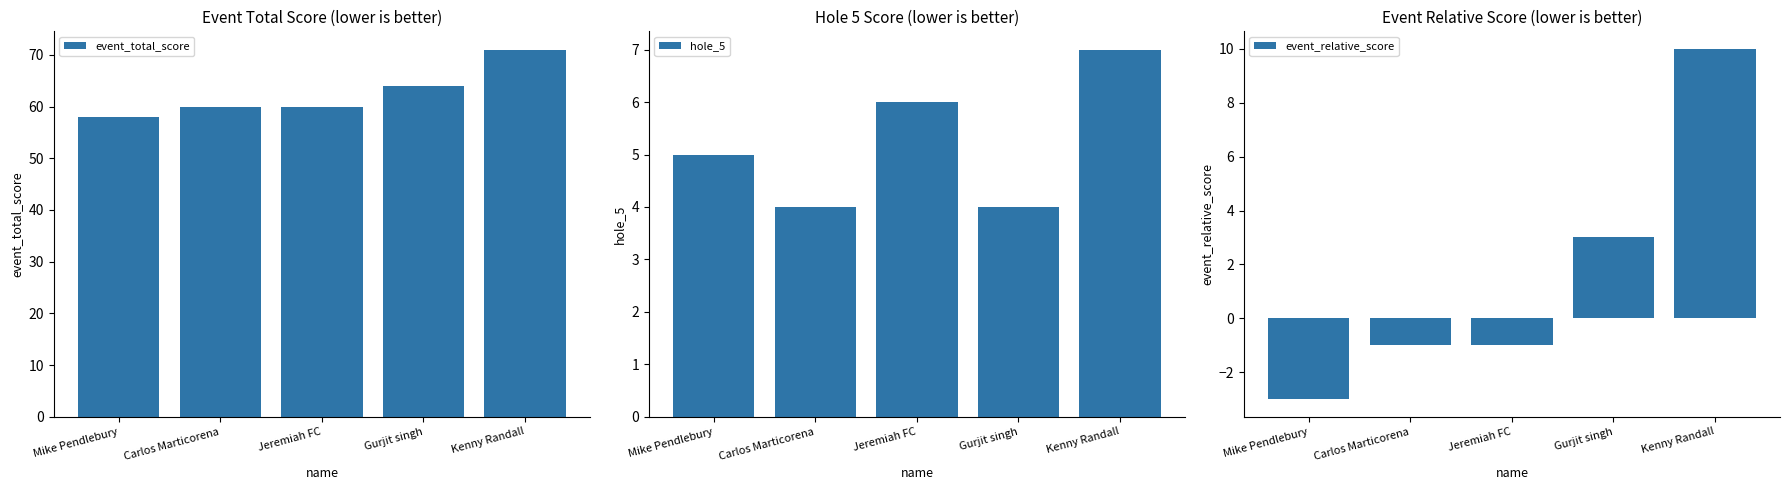

What is the sum of all hole_5 values?

26